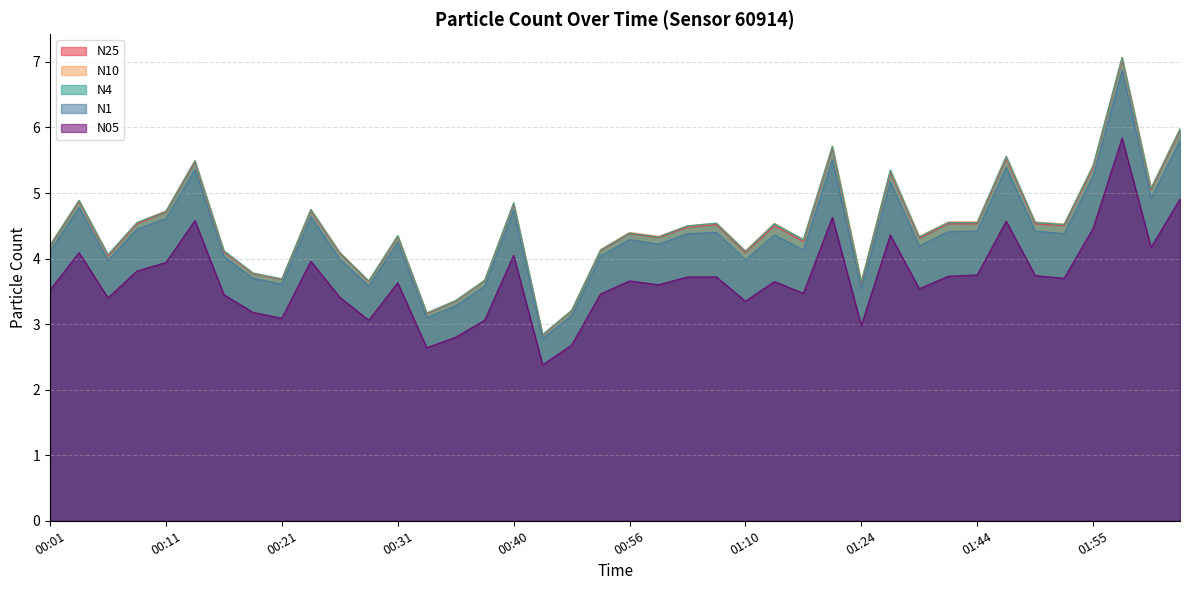

What are all the series names shown in the legend?

N25, N10, N4, N1, N05